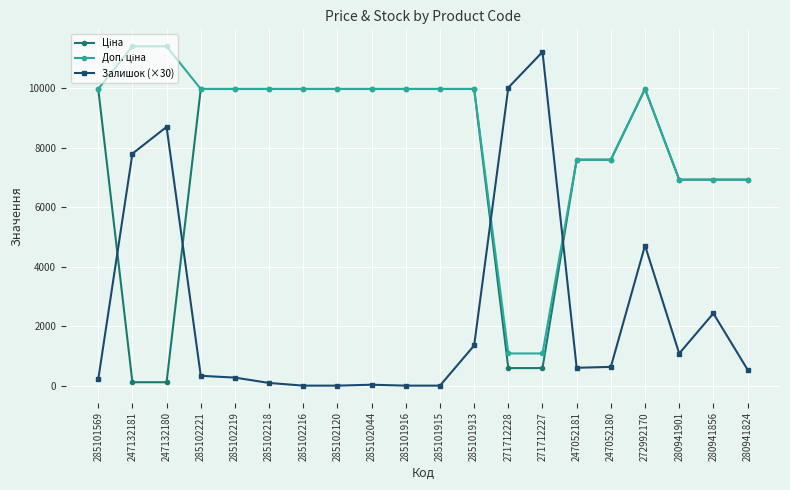

What is the spread (max minus min) of values at 285102219?

9705.0